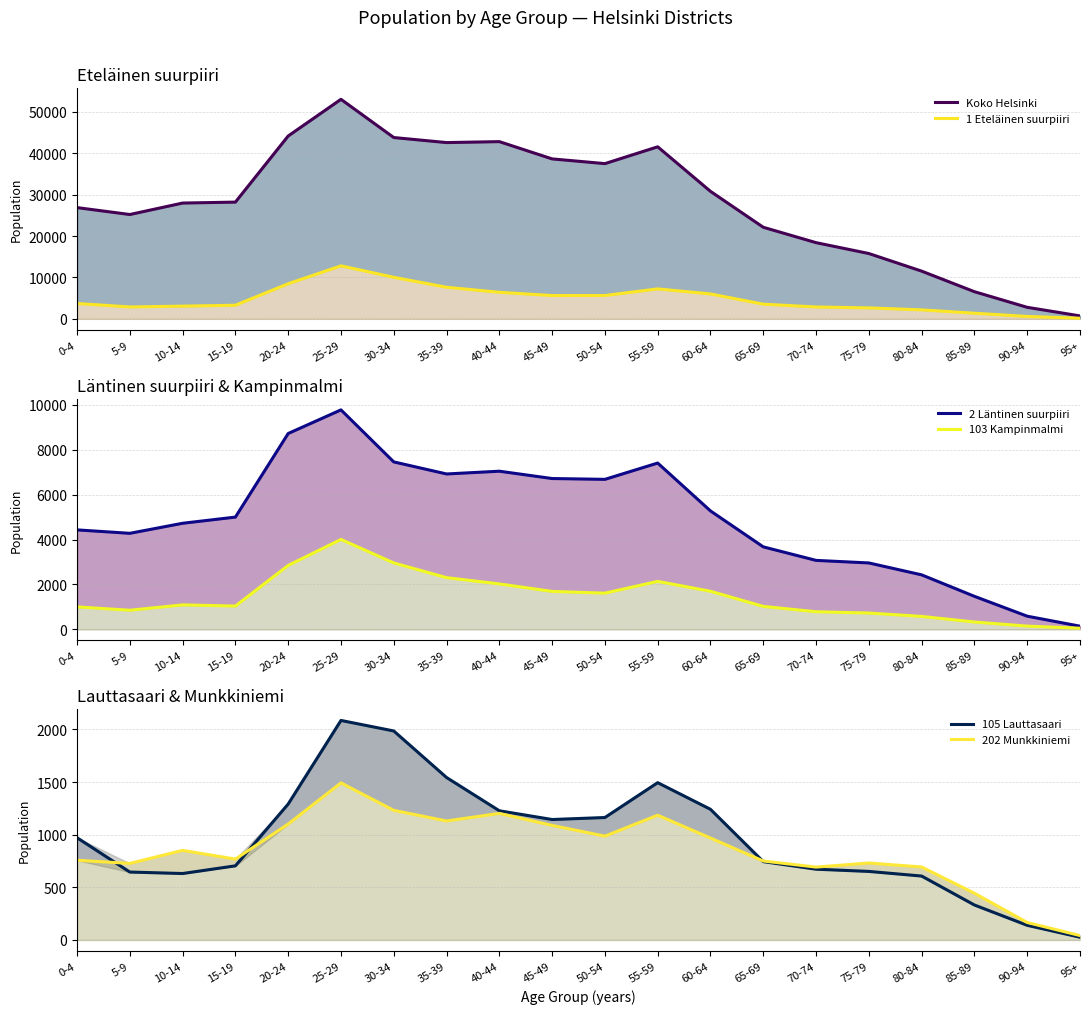

In 2 Läntinen suurpiiri, how many points are higher than both neighbors (excluding endpoints)?

3